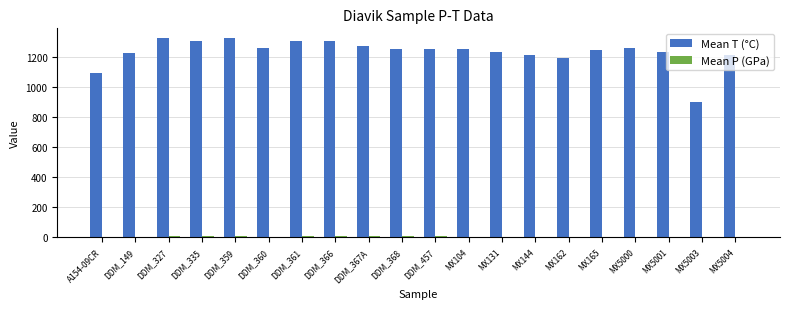

What position from the right is MX144?

7